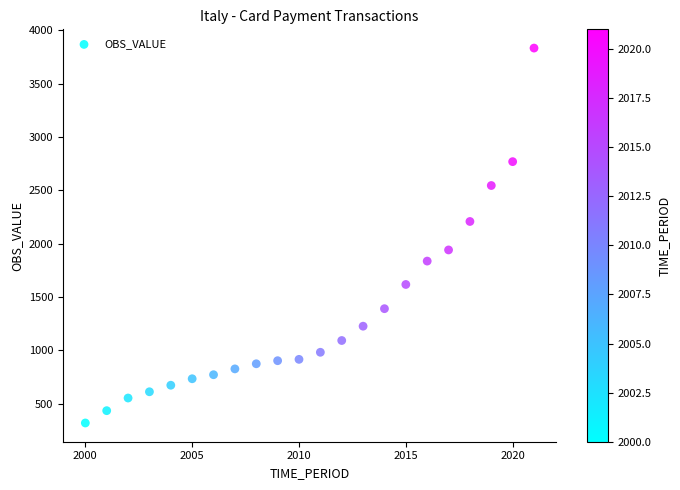

What is the range of X values (max minus min)?

21.0